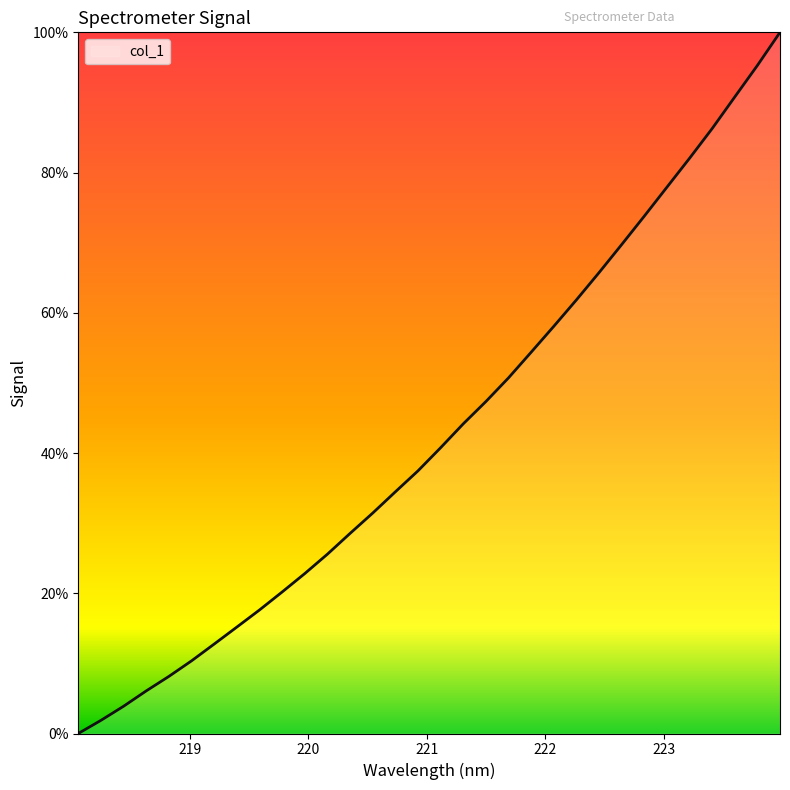

How many series are shown in this chart?

1